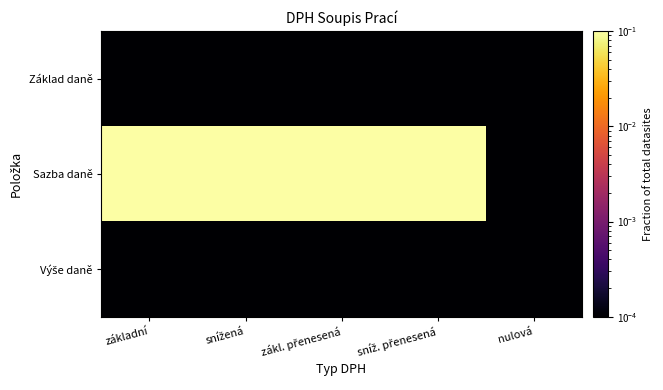

What is the difference between the highest and lowest values at snížená?

0.1